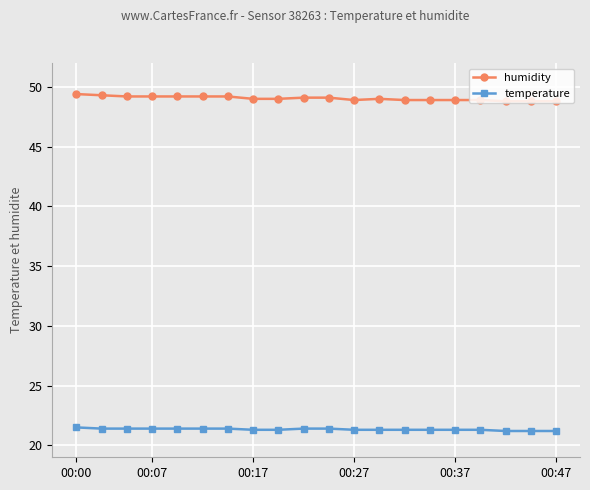

True or false: temperature and humidity cross at least once.

False